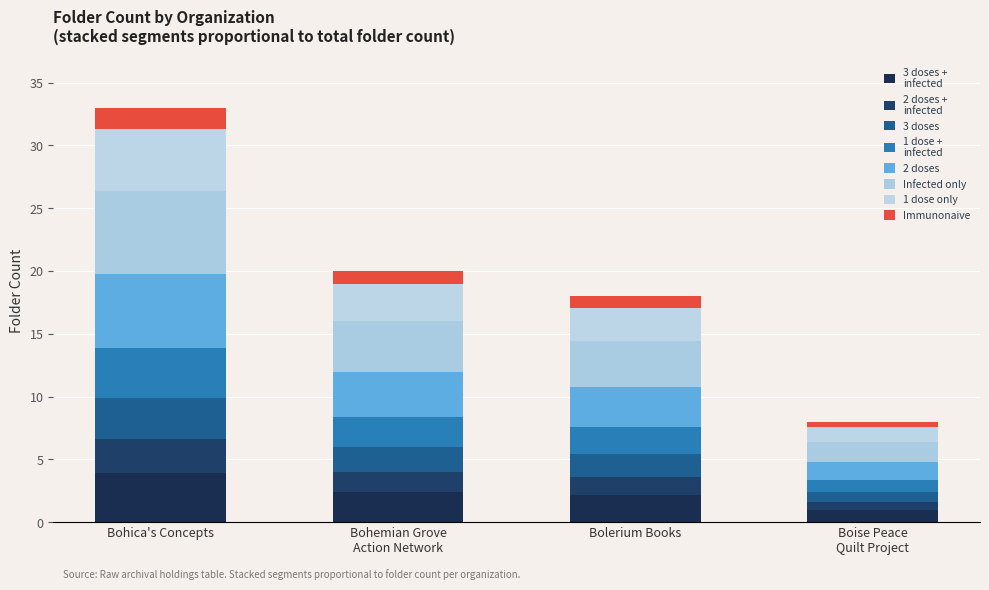

How many bars are there in total?

4